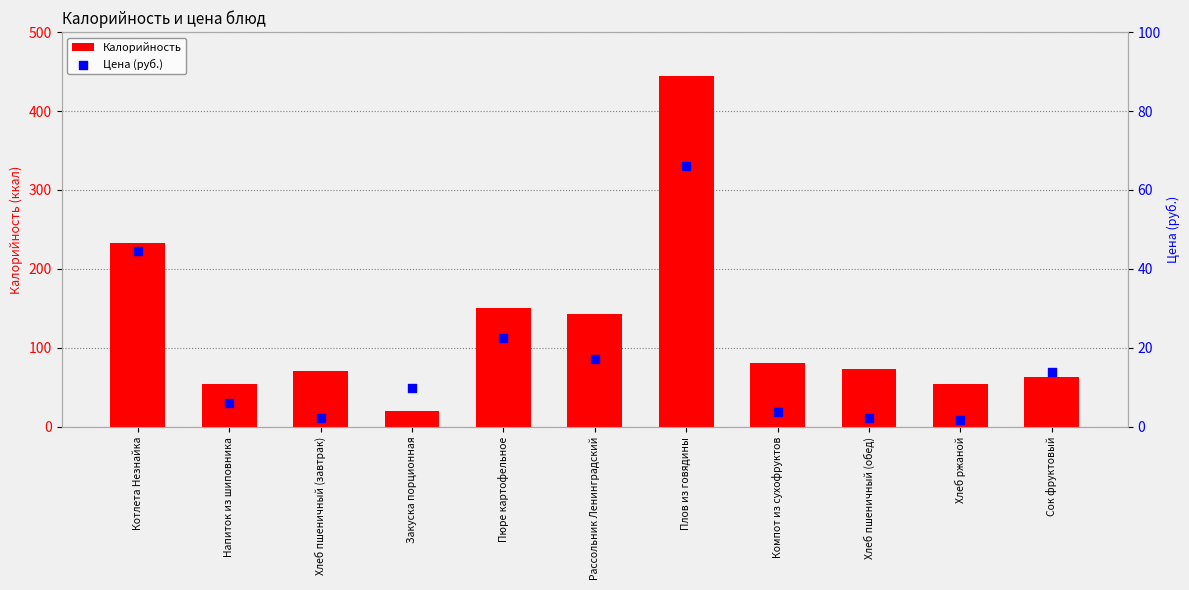

At which category is the sum across all series the highest?

Плов из говядины